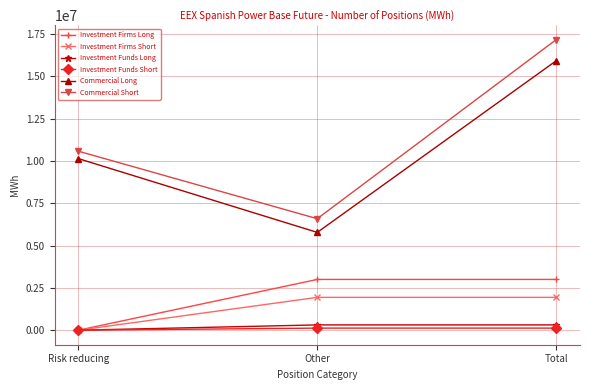

Is the value of Commercial Long at Other greater than the value of Investment Firms Long at Other?

Yes